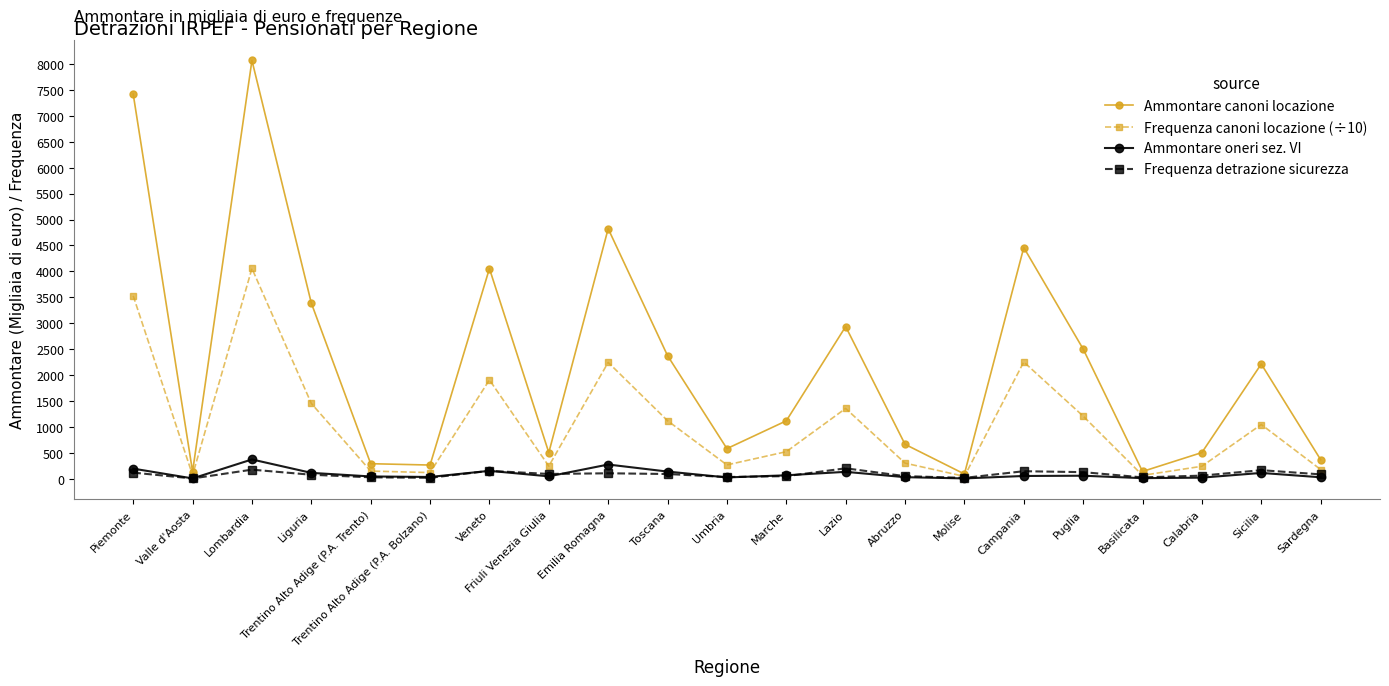

What is the average value of the Frequenza detrazione sicurezza series?

85.5